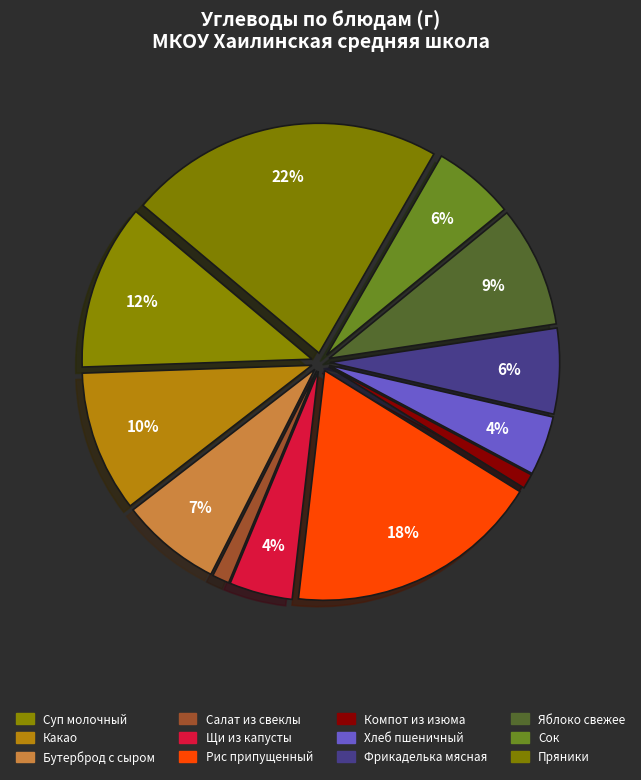

How many segments does this pie chart have?

12